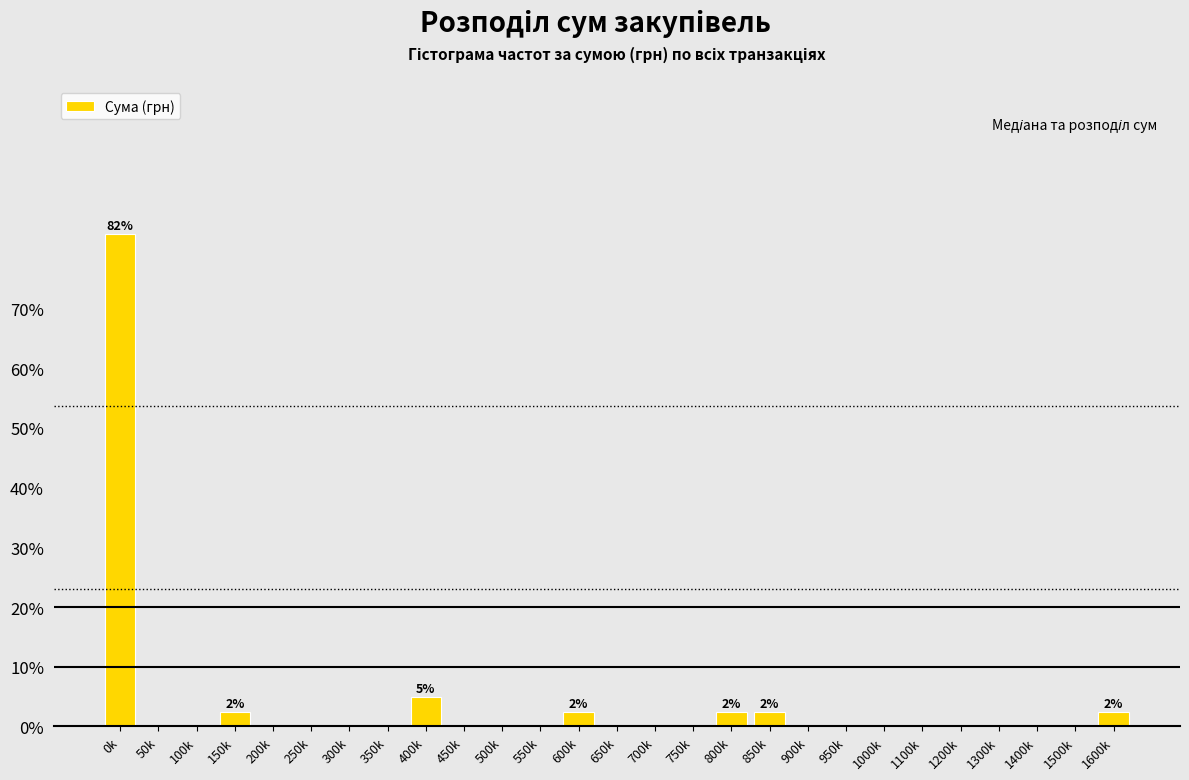

Reading left to right, extract all data points from this chart.

0k=82.5	50k=0.0	100k=0.0	150k=2.5	200k=0.0	250k=0.0	300k=0.0	350k=0.0	400k=5.0	450k=0.0	500k=0.0	550k=0.0	600k=2.5	650k=0.0	700k=0.0	750k=0.0	800k=2.5	850k=2.5	900k=0.0	950k=0.0	1000k=0.0	1100k=0.0	1200k=0.0	1300k=0.0	1400k=0.0	1500k=0.0	1600k=2.5